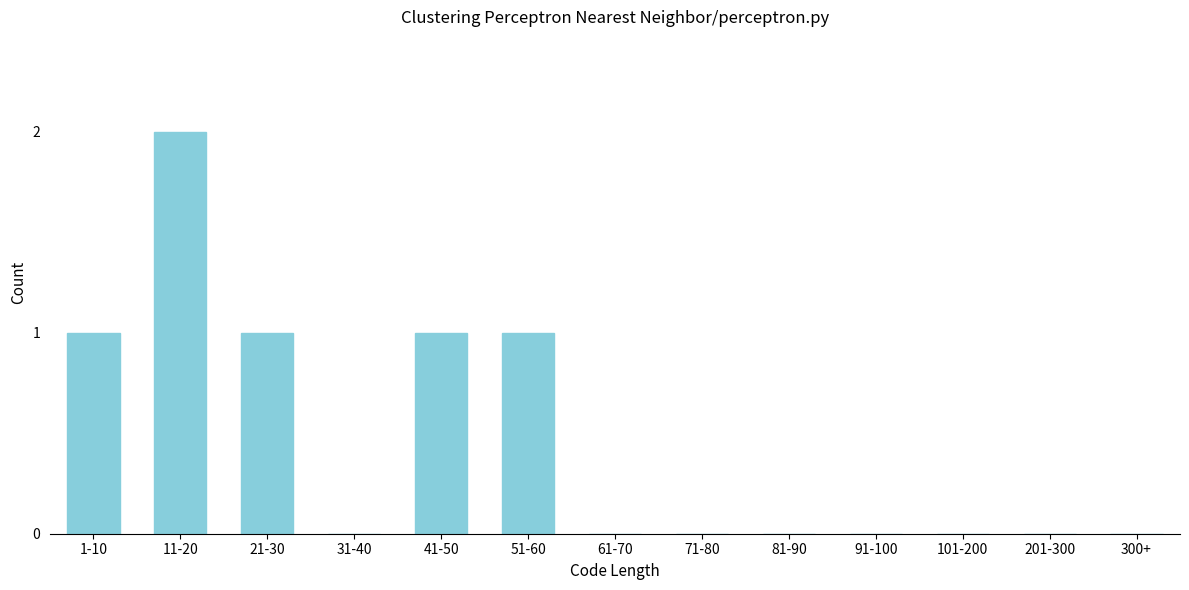

Reading left to right, extract all data points from this chart.

1-10=1	11-20=2	21-30=1	31-40=0	41-50=1	51-60=1	61-70=0	71-80=0	81-90=0	91-100=0	101-200=0	201-300=0	300+=0